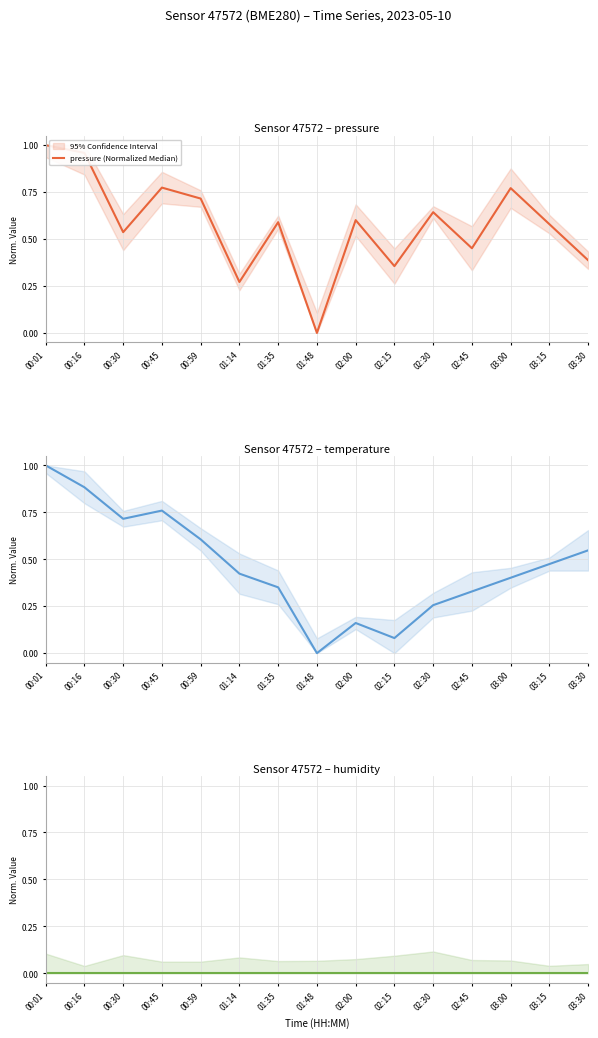

Which series has the widest spread of values?

pressure (Normalized Median)